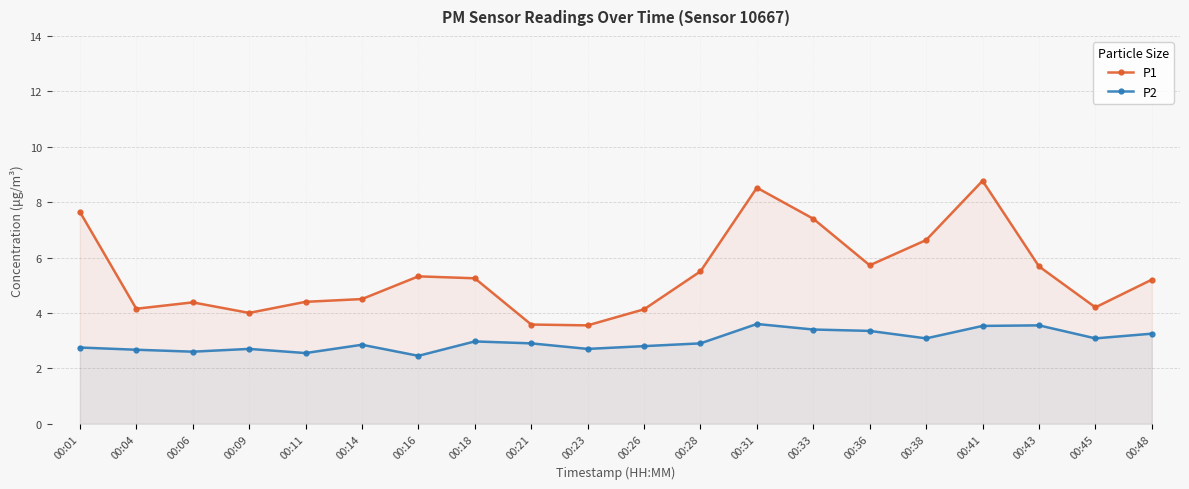

Which series changed the most between 00:41 and 00:48?

P1